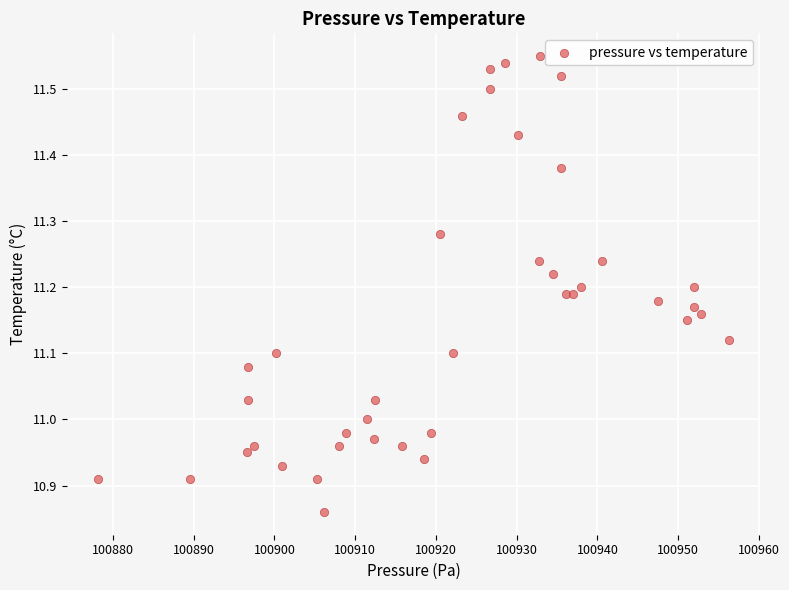

What is the range of Y values (max minus min)?

0.7